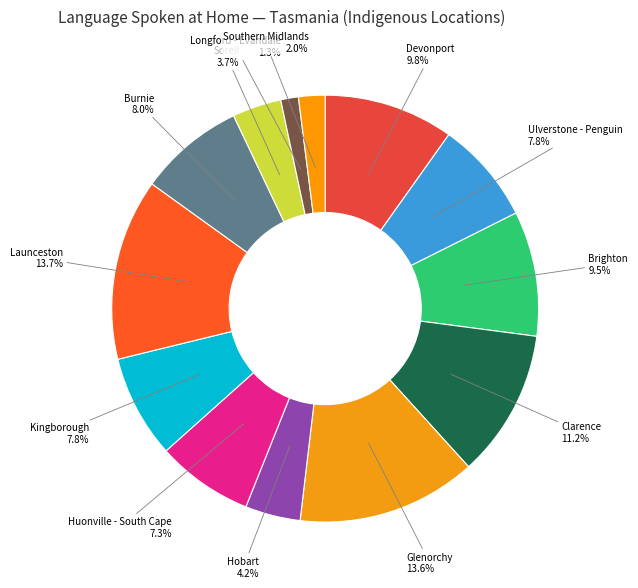

Between Hobart and Huonville - South Cape, which is larger?

Huonville - South Cape